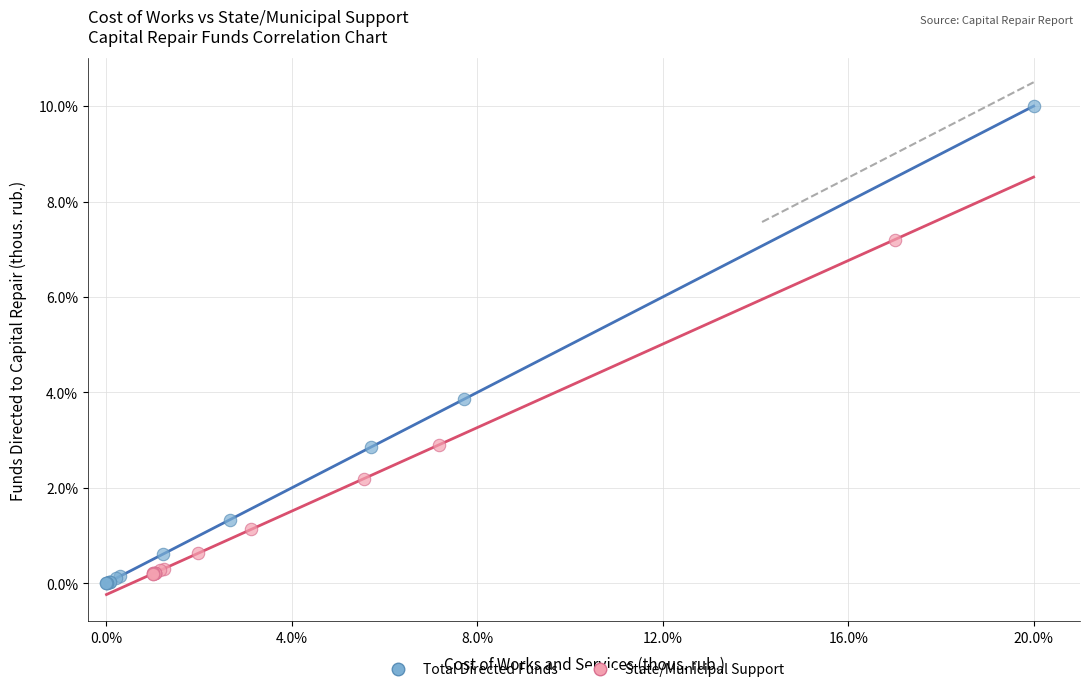

What are all the series names shown in the legend?

Total Directed Funds, State/Municipal Support